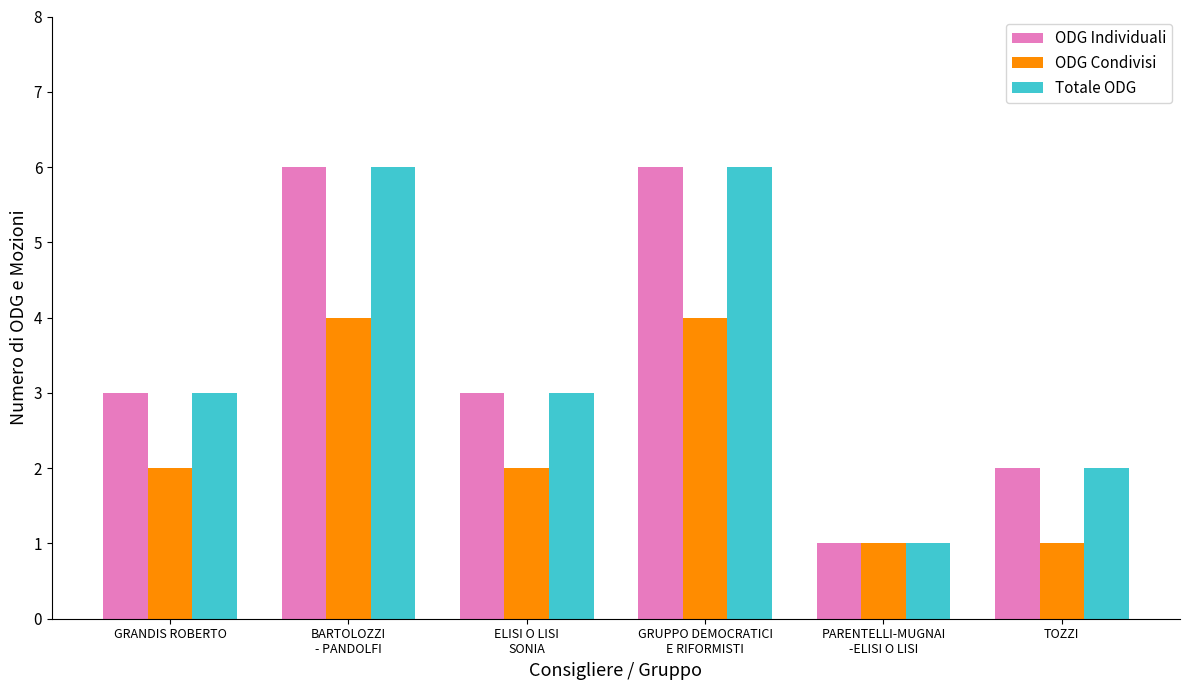

What is the sum of the ODG Individuali values at GRUPPO DEMOCRATICI
E RIFORMISTI and ELISI O LISI
SONIA?

9